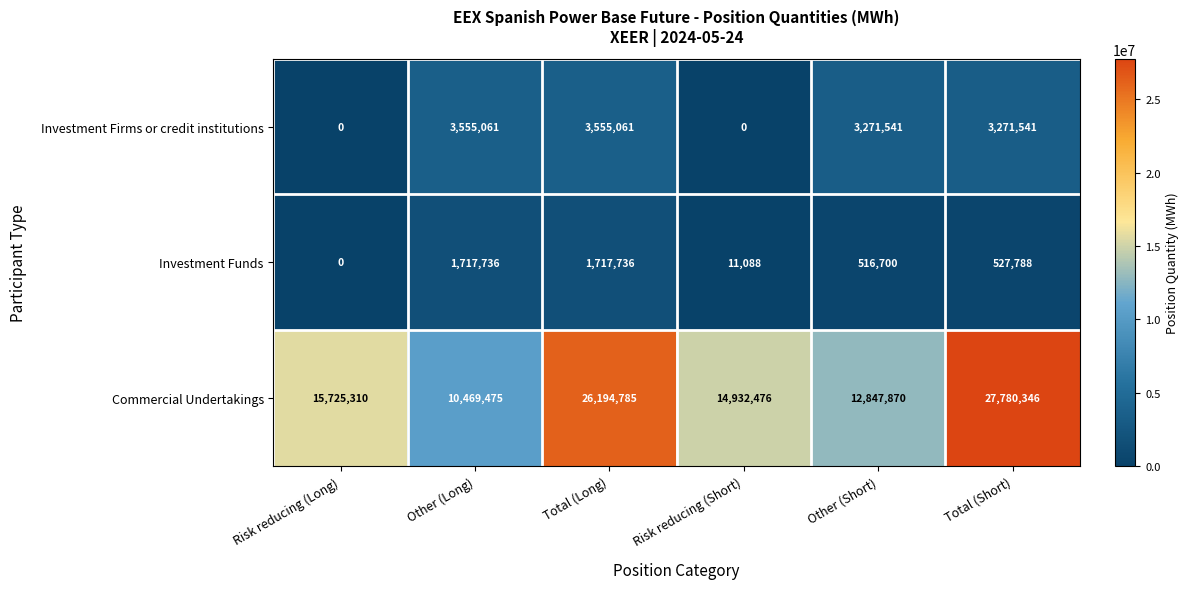

At which category is the sum across all series the highest?

Total (Short)